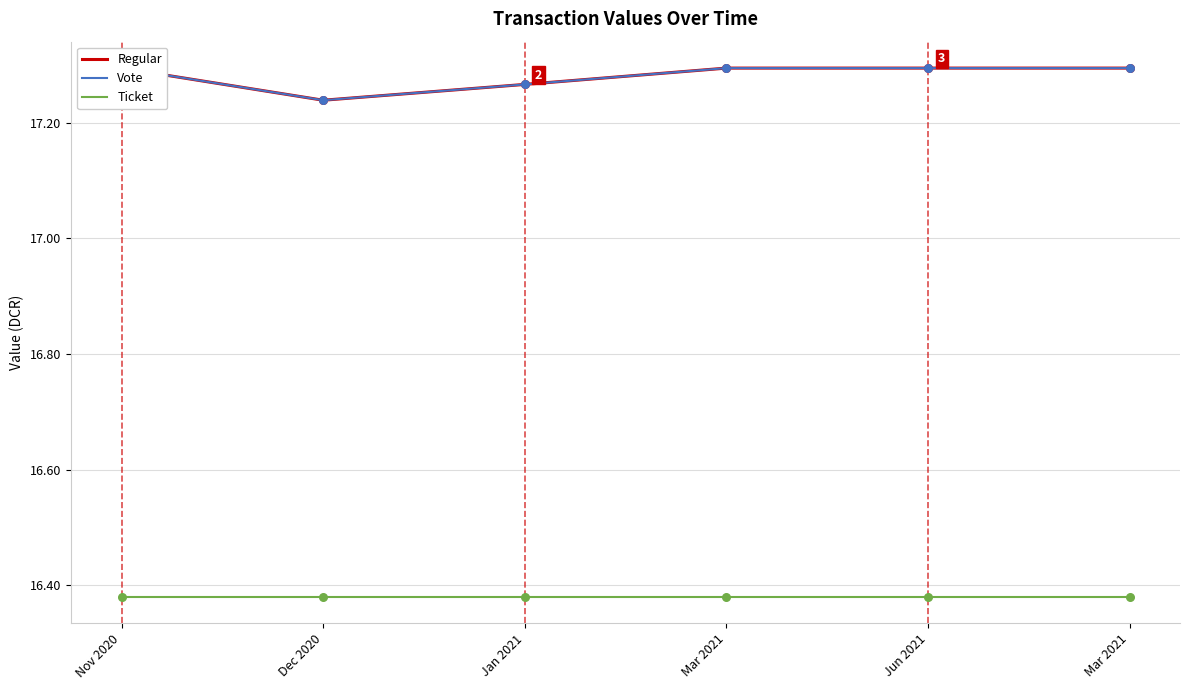

Which series has the widest spread of Y values?

Regular